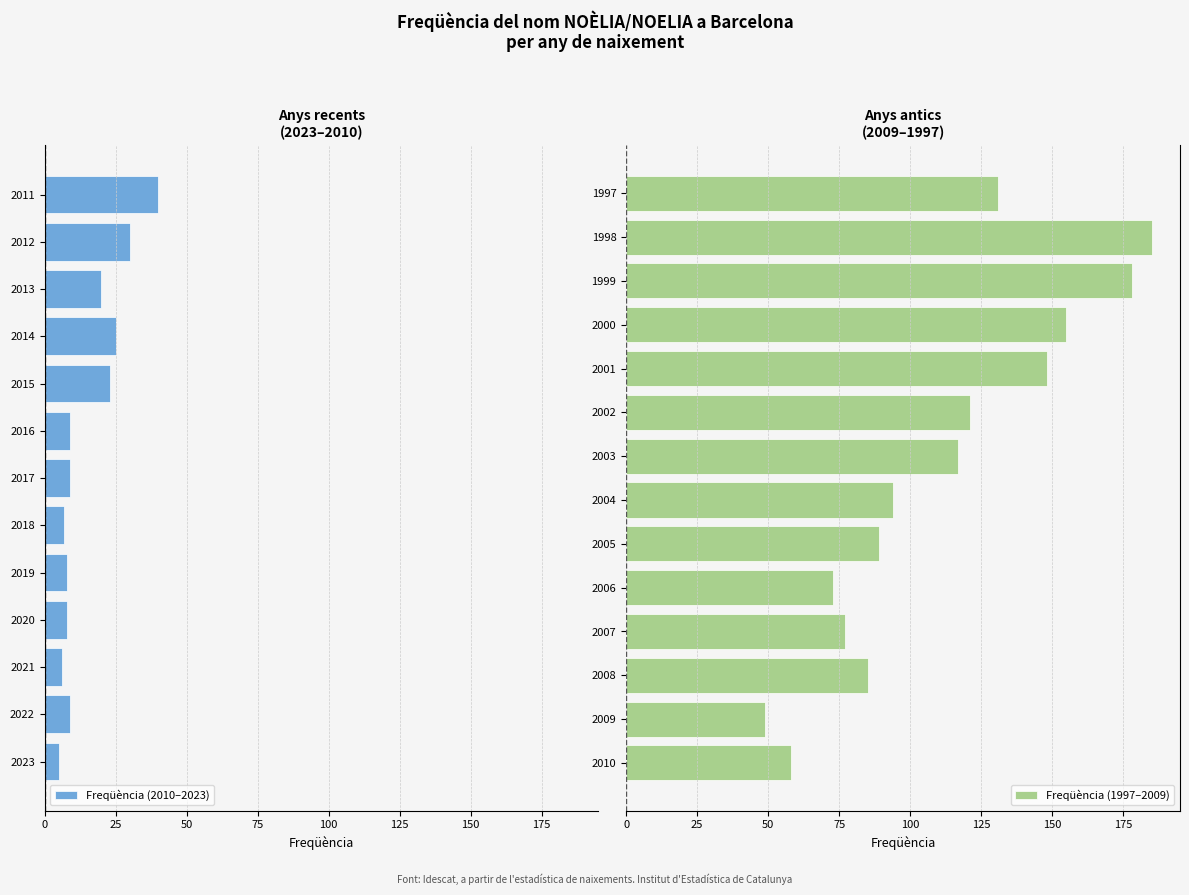

Approximately how many times larger is the value at 2007 compared to 2021?

12.8